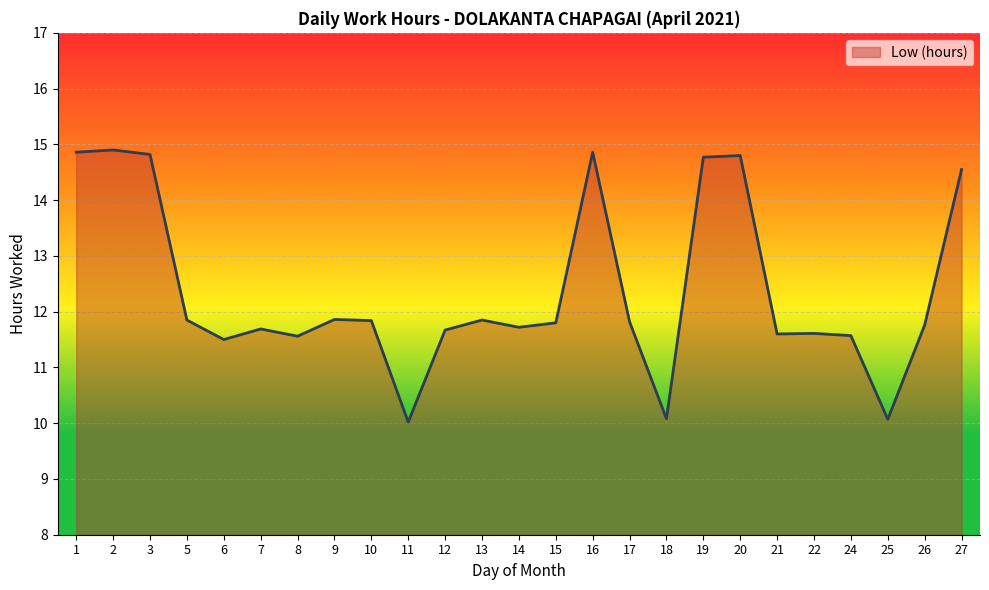

Approximately how many times larger is the value at 17 compared to 14?

1.0